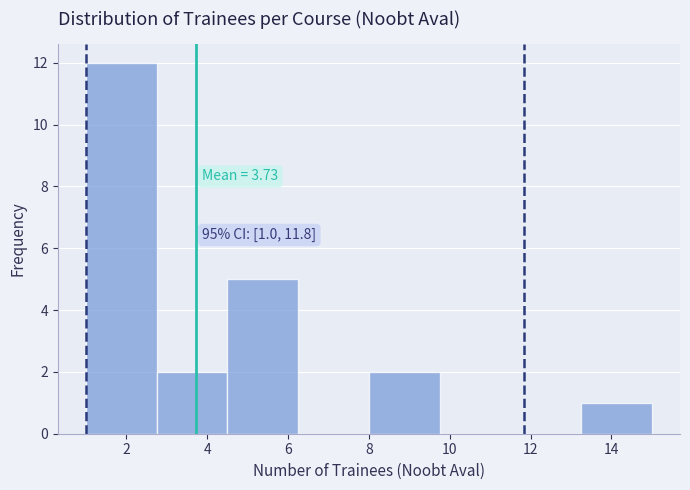

Which range on the x-axis has the tallest bar?

1.00 to 2.75